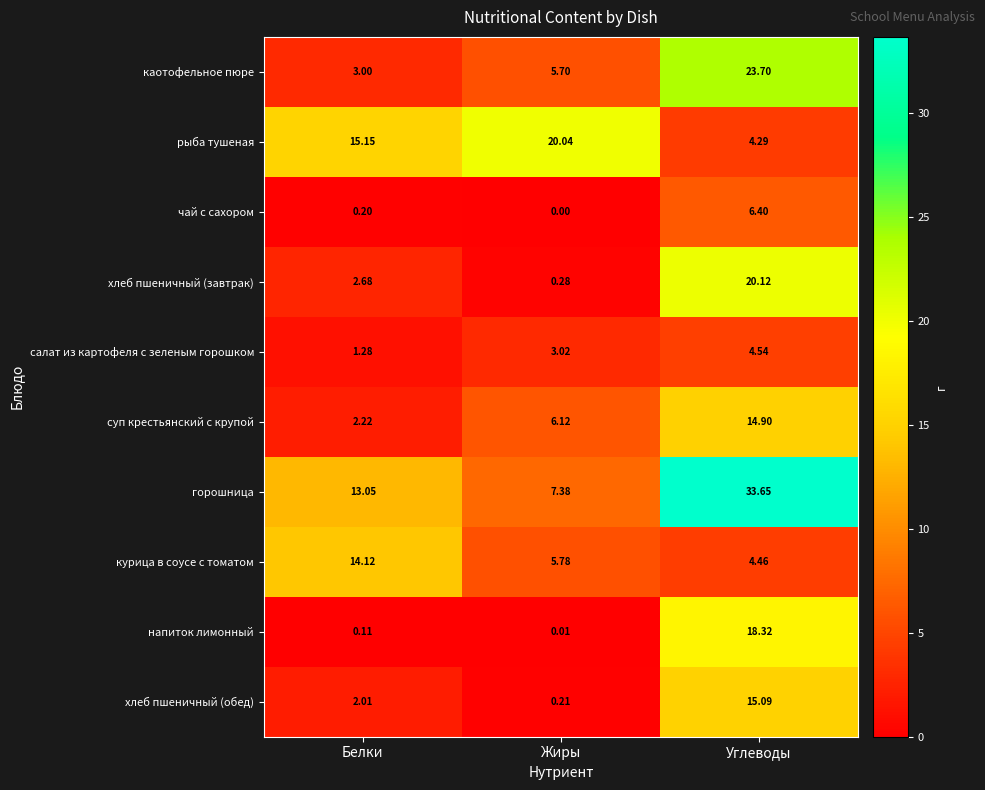

Which series has the widest spread of values?

горошница